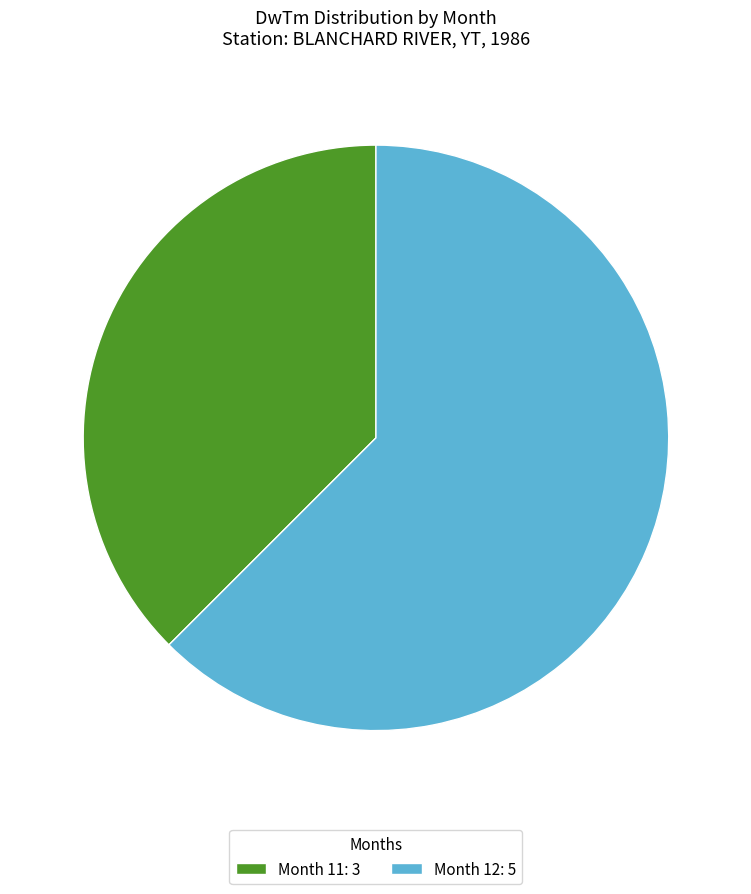

Is it true that Month 11: 3 is 48% of the pie?

False